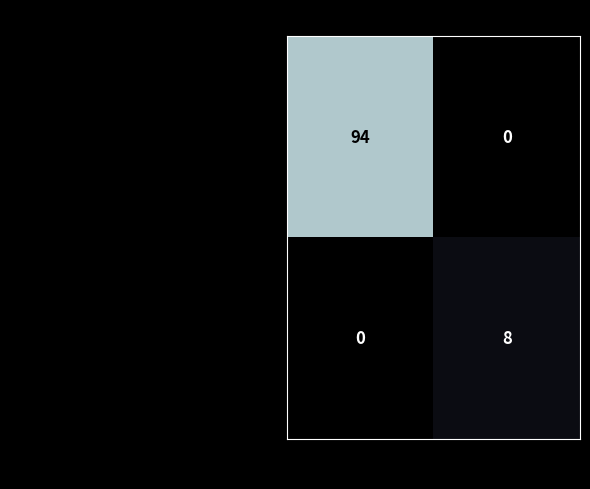

The value of c728997c2fb7eb61470787a6f4ef11d78758014… at 1 is 0. True or false?

True